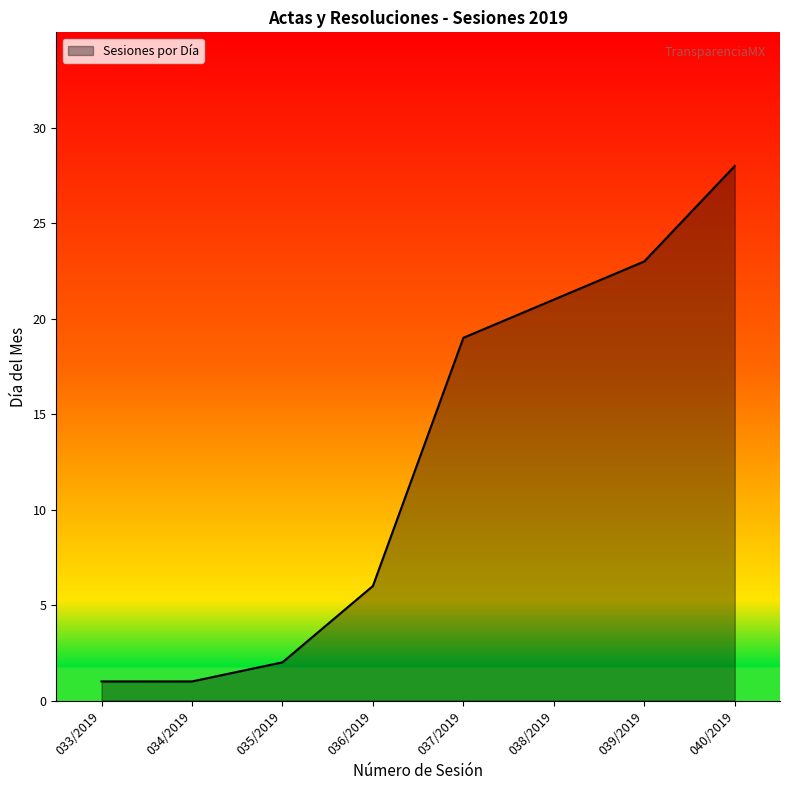

Count the number of data series in this chart.

1